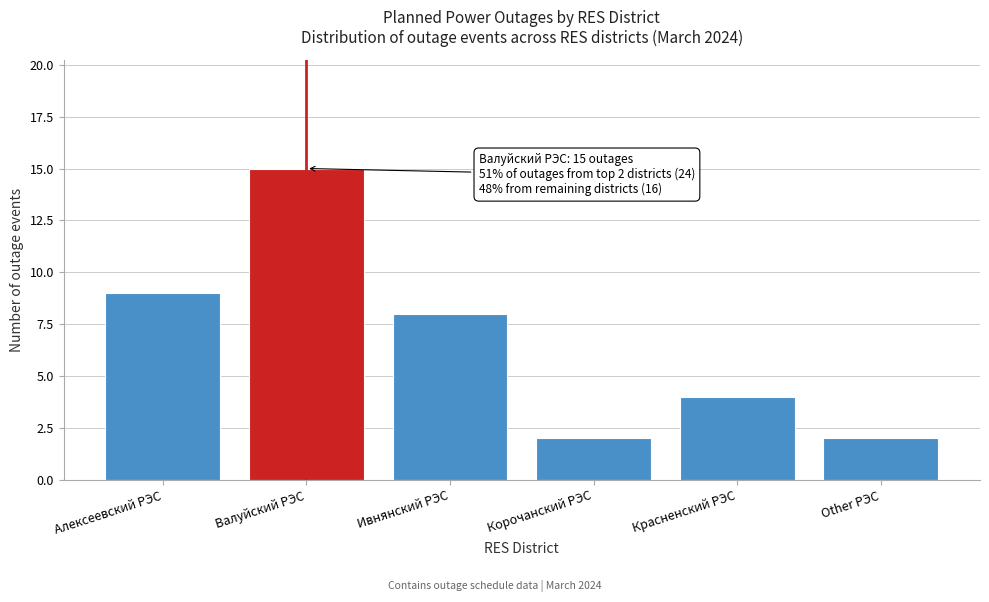

Reading left to right, what are all the values shown in this chart?

9	15	8	2	4	2